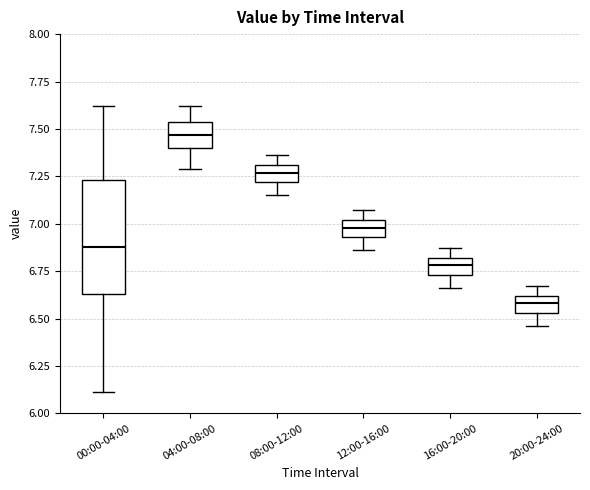

Reading left to right, read every box against the y-axis: the position of its median line, the range the box covers, and the ends of its whiskers. The values are not printed on the chart, so give them approximately, as read against the axis.

00:00-04:00: median 6.90, box 6.65 to 7.25, whiskers 6.10 to 7.60
04:00-08:00: median 7.45, box 7.40 to 7.55, whiskers 7.30 to 7.60
08:00-12:00: median 7.25, box 7.20 to 7.30, whiskers 7.15 to 7.35
12:00-16:00: median 7.00 (inside the box), box 6.95 to 7.00, whiskers 6.85 to 7.05
16:00-20:00: median 6.80 (inside the box), box 6.75 to 6.80, whiskers 6.65 to 6.85
20:00-24:00: median 6.60 (inside the box), box 6.55 to 6.60, whiskers 6.45 to 6.65